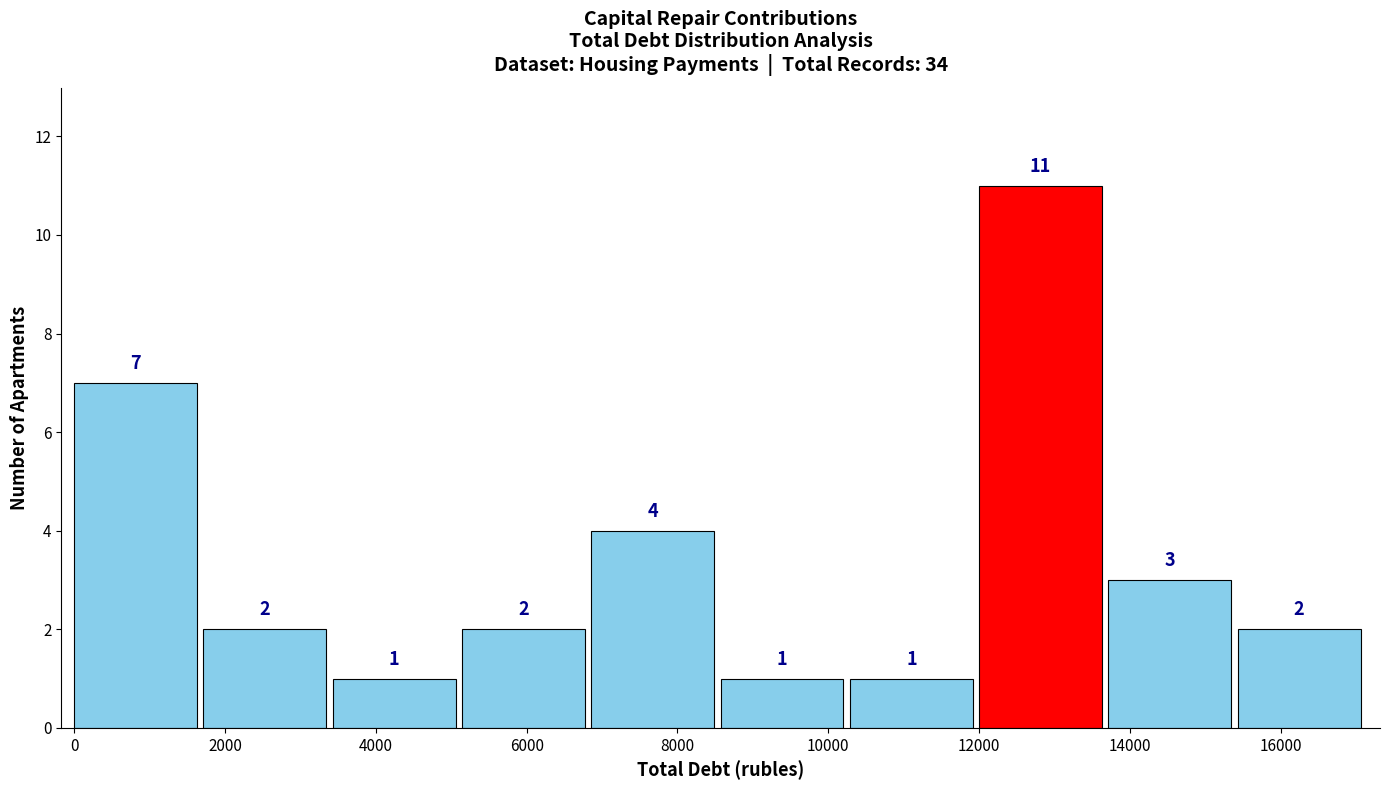

What is the height of the bar covering 3400 to 5200 on the x-axis? The bar edges are not printed on the chart, so give them approximately, as read against the axis.

1